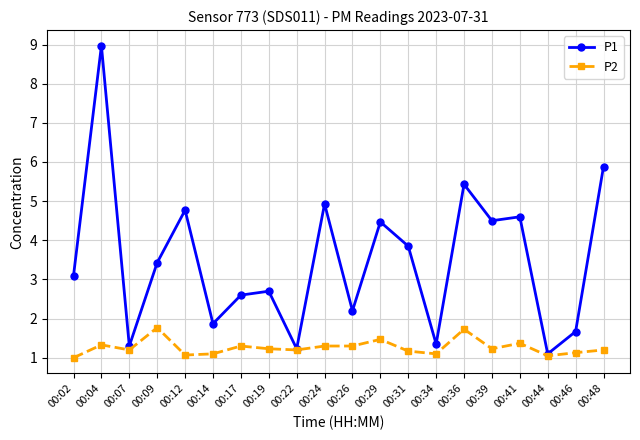

At 00:24, list the series in order from smallest to largest.

P2, P1